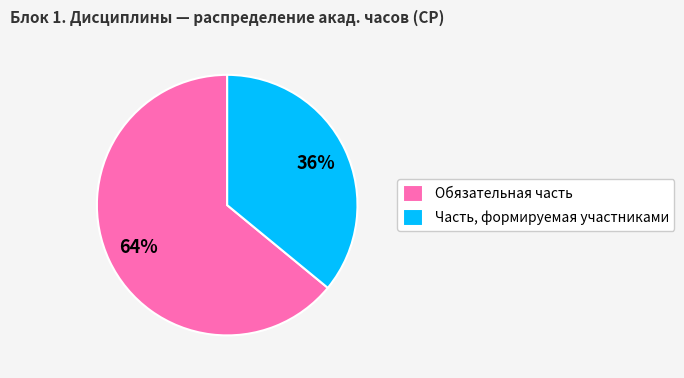

Which category has the biggest portion of the pie?

Обязательная часть